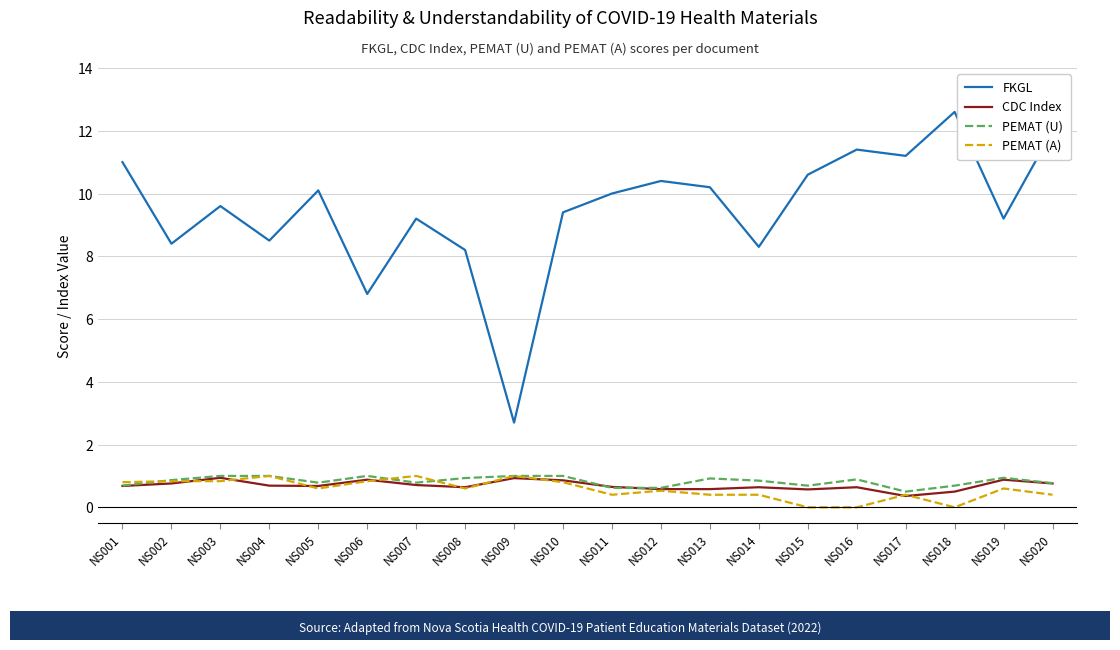

What is the total value across all series at NS006?

9.5